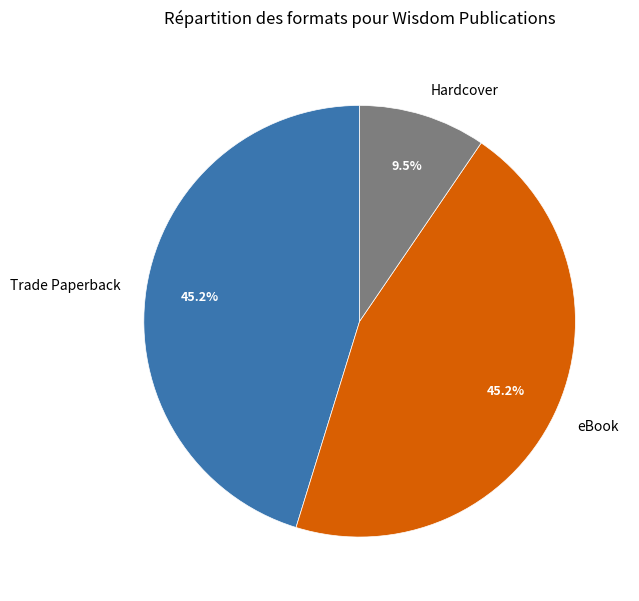

What is the smallest slice in the pie chart?

Hardcover